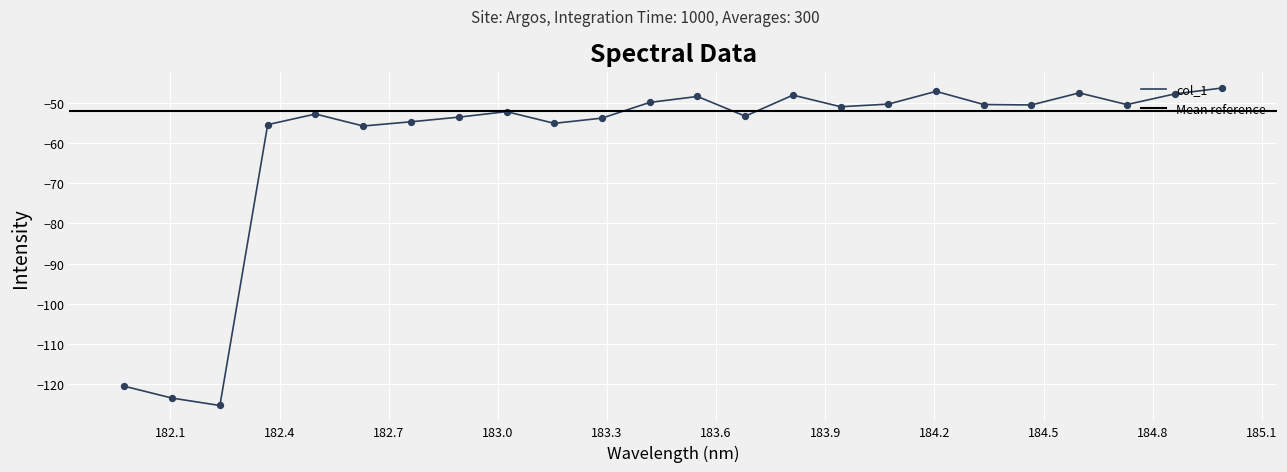

What is the change in value from 182.8925964608 to 184.2046578328?

+6.4